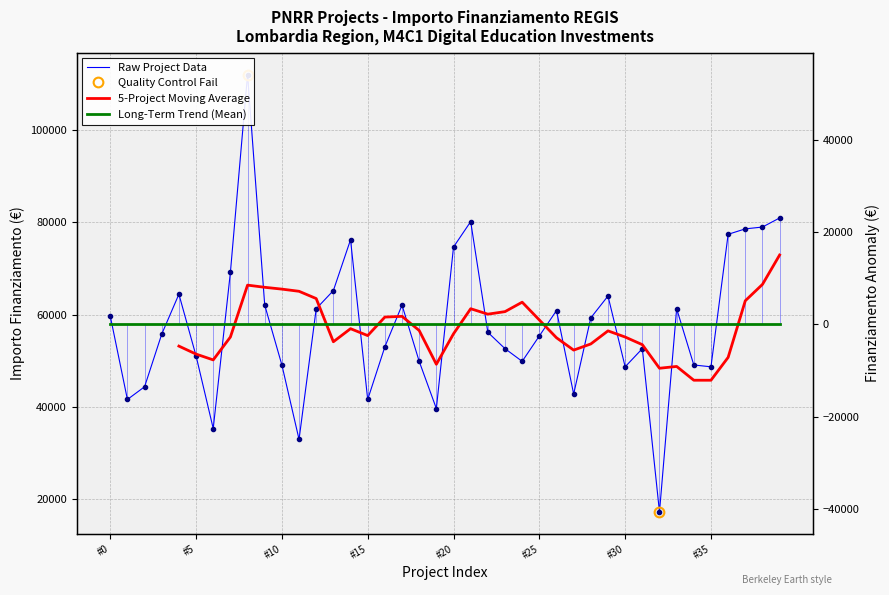

How many data points are less than 56170?

20